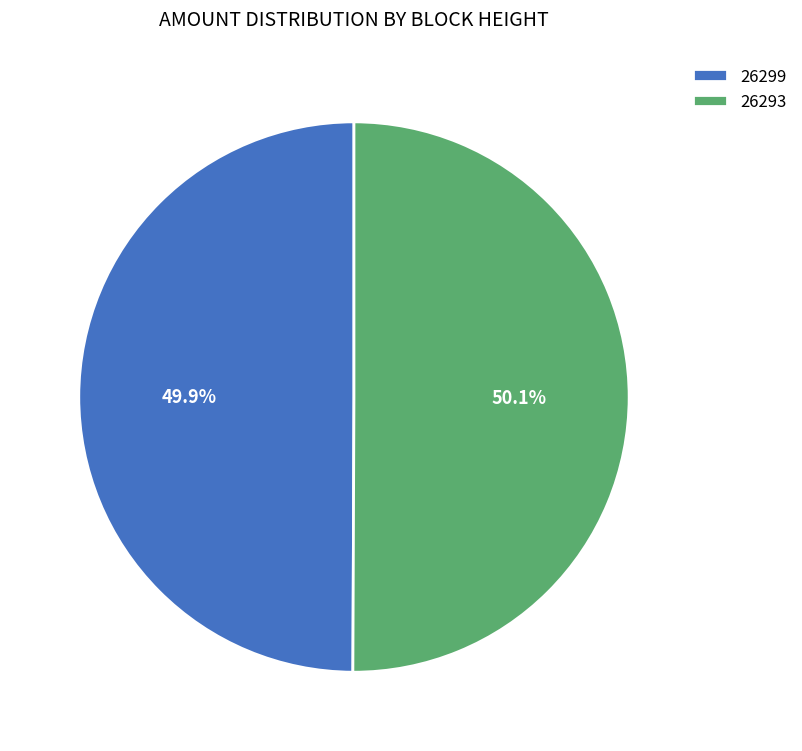

Approximately how many times larger is the value at 26299 compared to 26293?

1.0